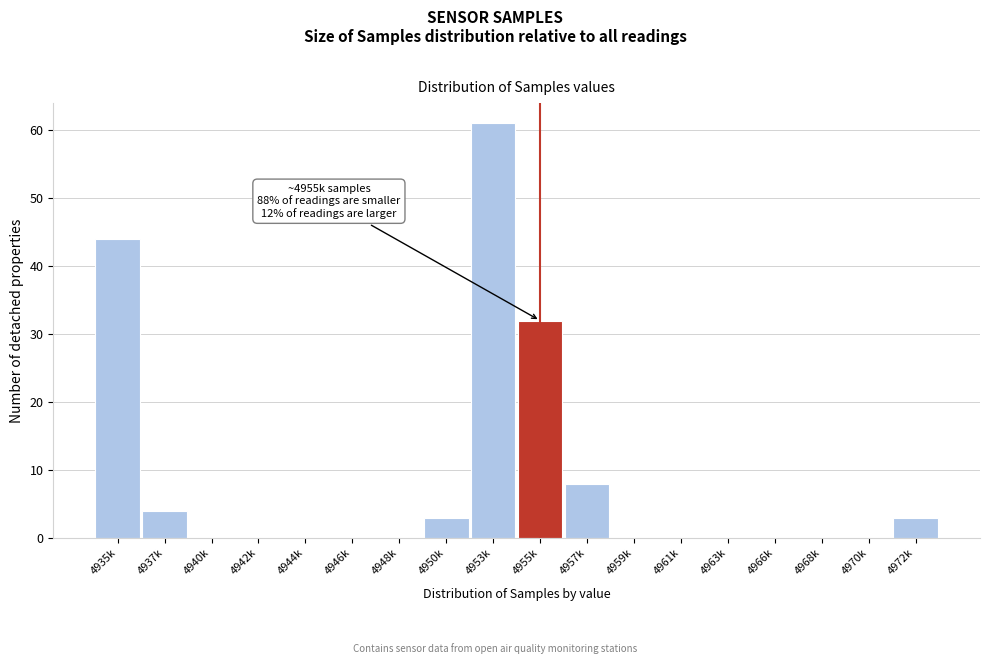

Reading right to left, list all the values displayed in this chart.

4972k=3	4970k=0	4968k=0	4966k=0	4963k=0	4961k=0	4959k=0	4957k=8	4955k=32	4953k=61	4950k=3	4948k=0	4946k=0	4944k=0	4942k=0	4940k=0	4937k=4	4935k=44